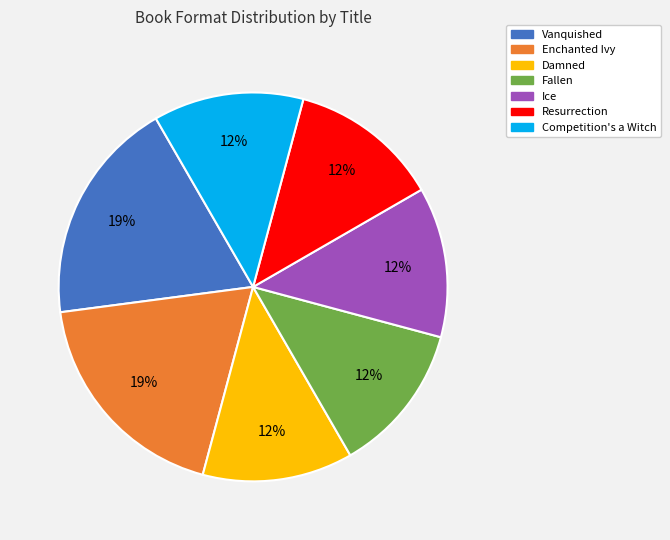

Is there a majority slice in this chart?

No